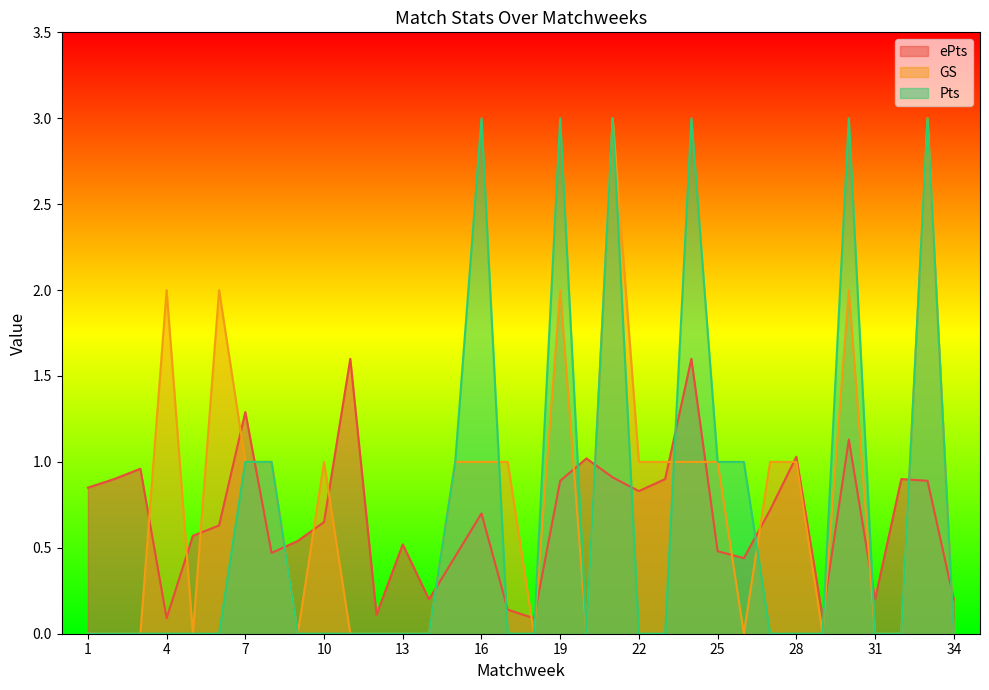

Reading left to right, list all the values displayed in this chart.

ePts: 0.8	0.9	1.0	0.1	0.6	0.6	1.3	0.5	0.5	0.7	1.6	0.1	0.5	0.2	0.5	0.7	0.1	0.1	0.9	1.0	0.9	0.8	0.9	1.6	0.5	0.4	0.7	1.0	0.1	1.1	0.2	0.9	0.9	0.2
GS: 0.0	0.0	0.0	2.0	0.0	2.0	1.0	1.0	0.0	1.0	0.0	0.0	0.0	0.0	1.0	1.0	1.0	0.0	2.0	0.0	3.0	1.0	1.0	1.0	1.0	0.0	1.0	1.0	0.0	2.0	0.0	0.0	3.0	0.0
Pts: 0.0	0.0	0.0	0.0	0.0	0.0	1.0	1.0	0.0	0.0	0.0	0.0	0.0	0.0	1.0	3.0	0.0	0.0	3.0	0.0	3.0	0.0	0.0	3.0	1.0	1.0	0.0	0.0	0.0	3.0	0.0	0.0	3.0	0.0